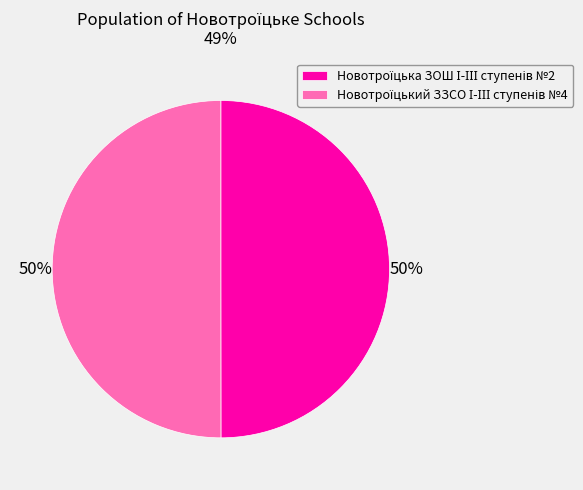

To the nearest percent, what is the average slice percentage?

50%